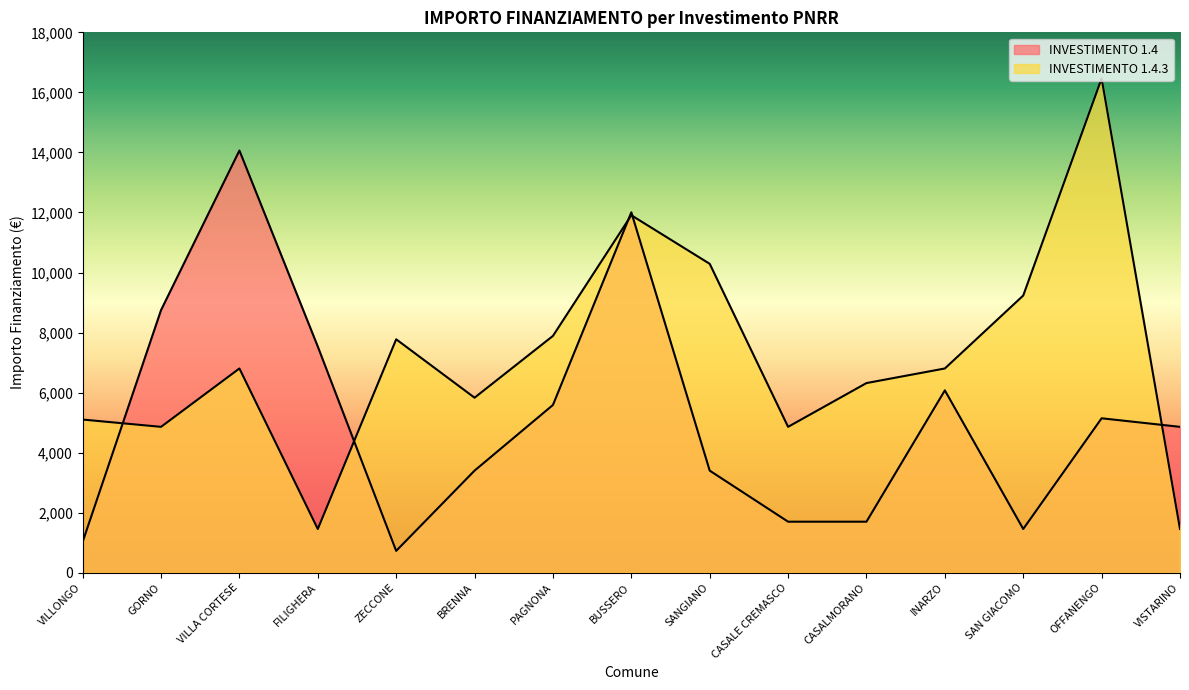

What is the maximum value shown in the chart?

16464